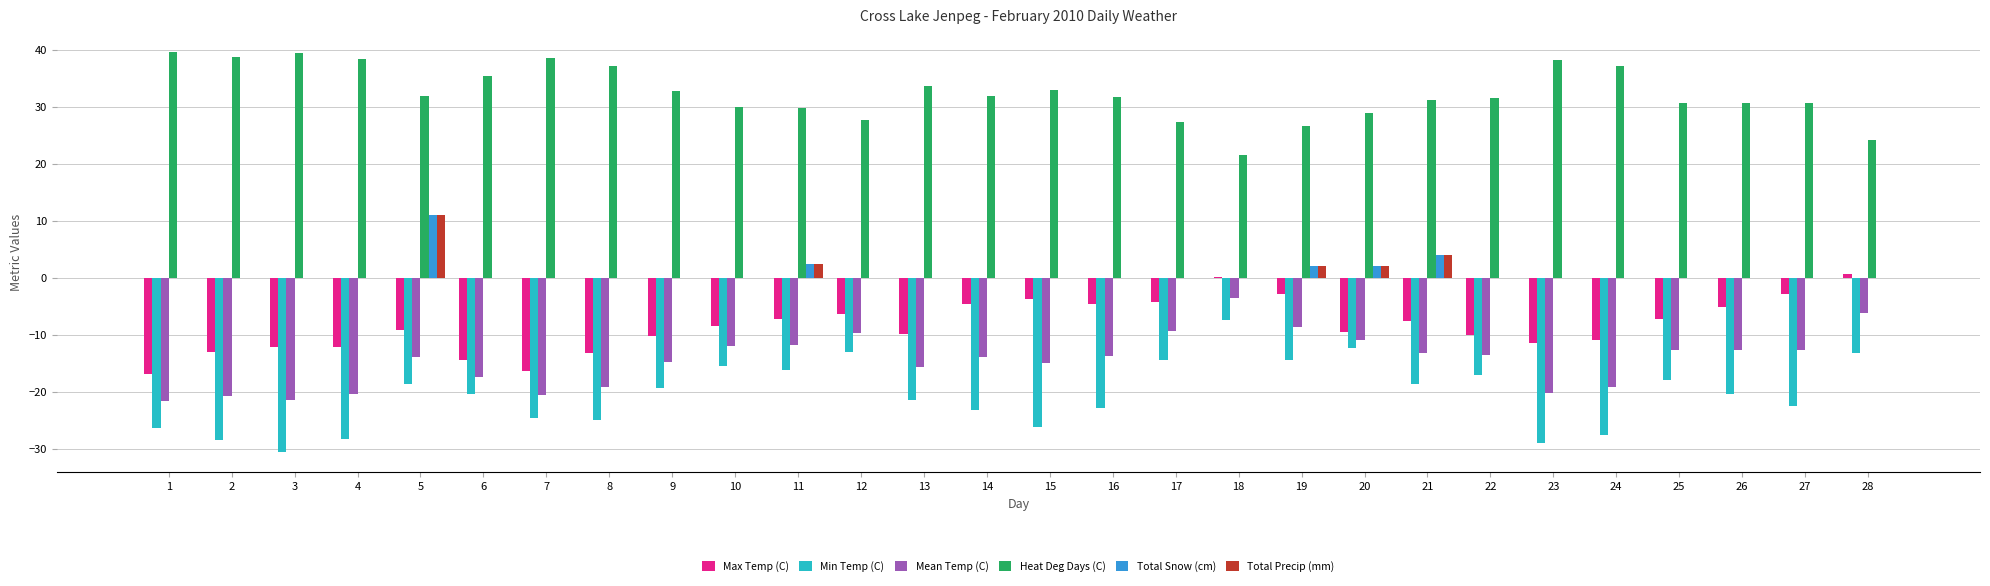

Which series has the largest total across all categories?

Heat Deg Days (C)